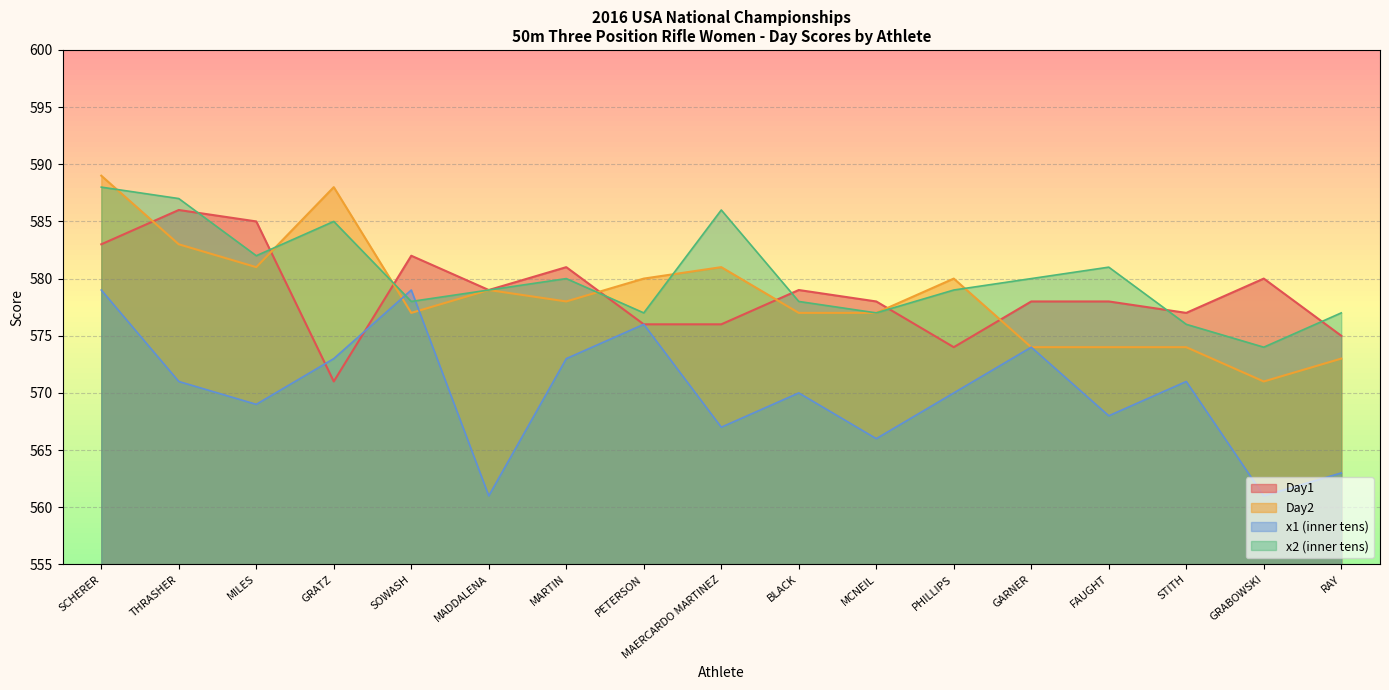

True or false: x2 has a value of 143 at GRATZ.

False